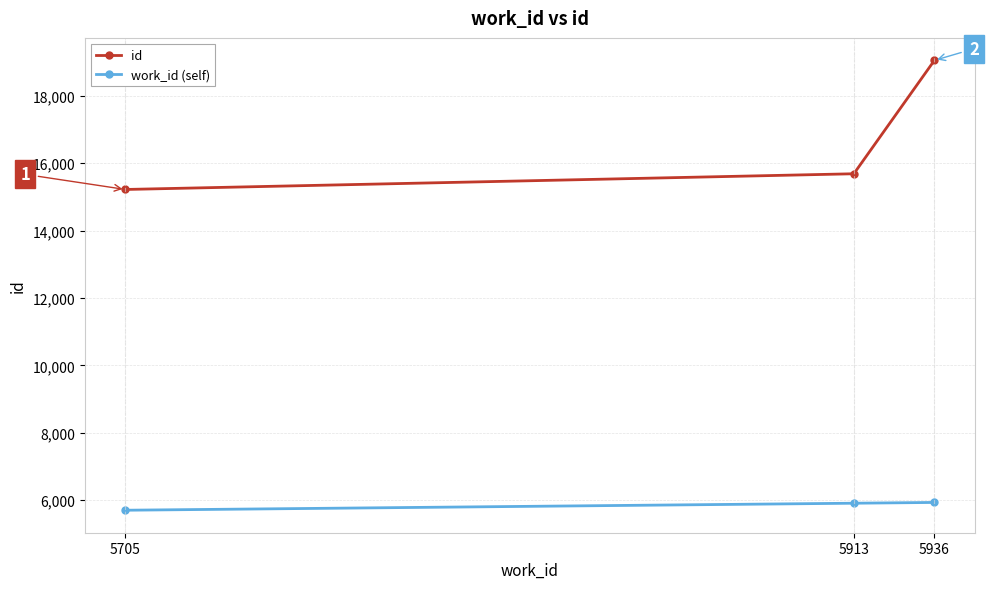

At how many categories does at least one series exceed 6720?

3